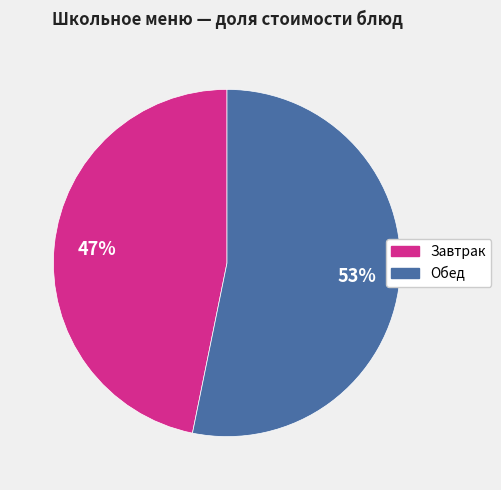

To the nearest percent, what is the average slice percentage?

50%